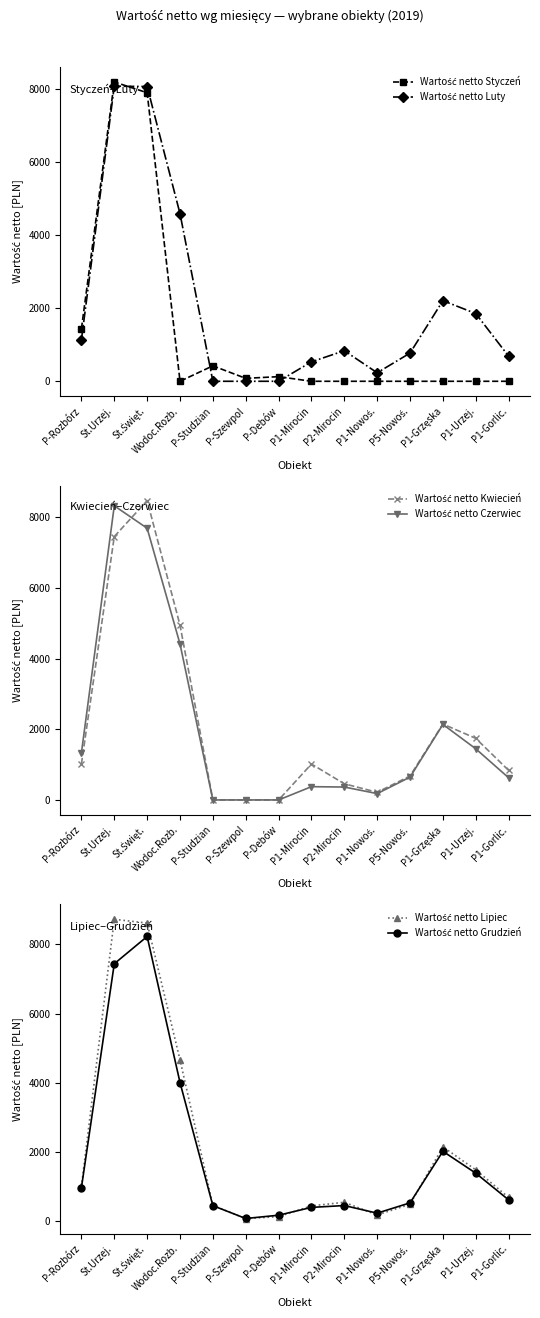

What is the label of the 11th point from the left?

P5-Nowoś.